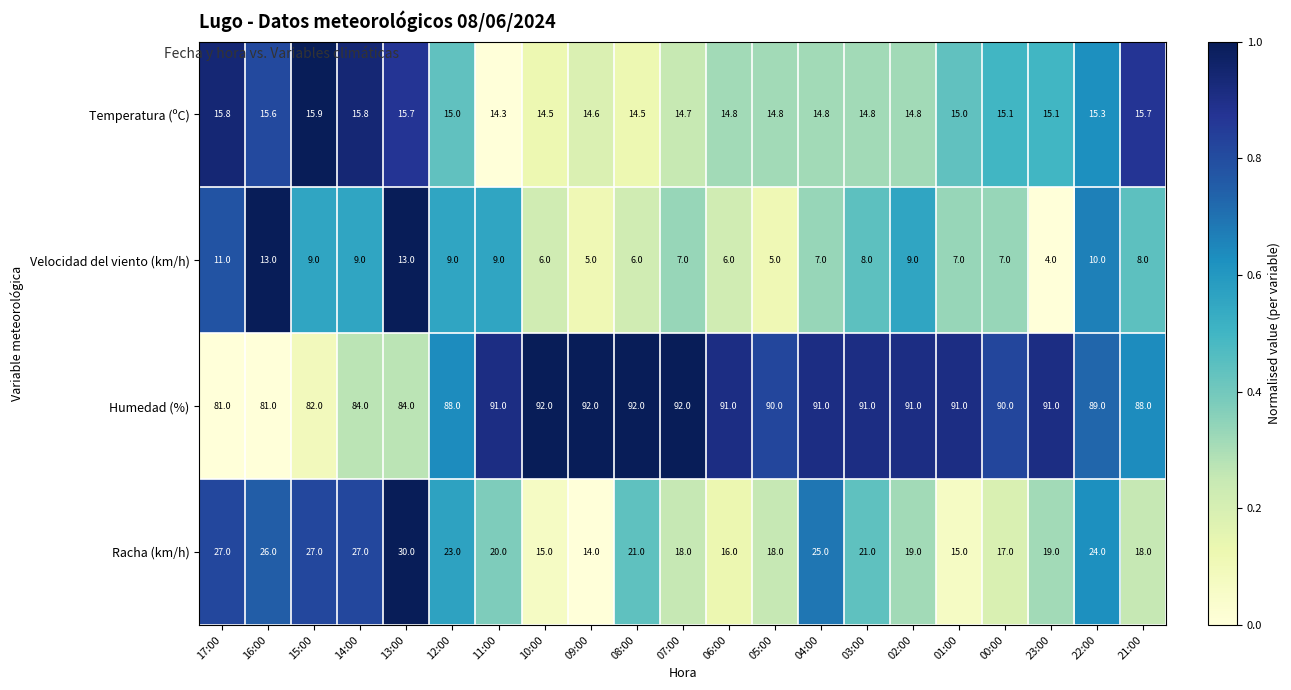

What is the smallest value displayed?

4.0